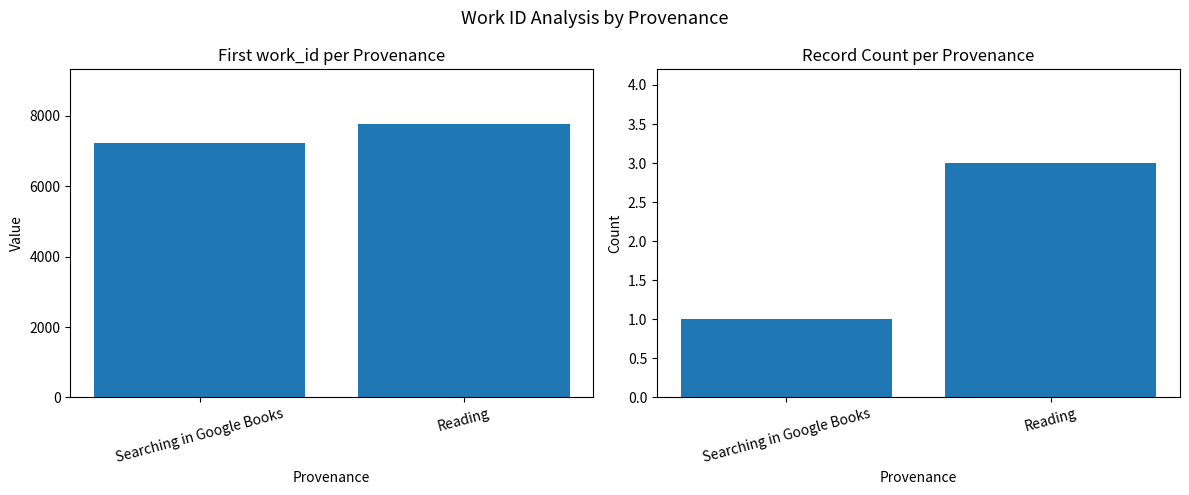

What is the greatest value displayed?

7762